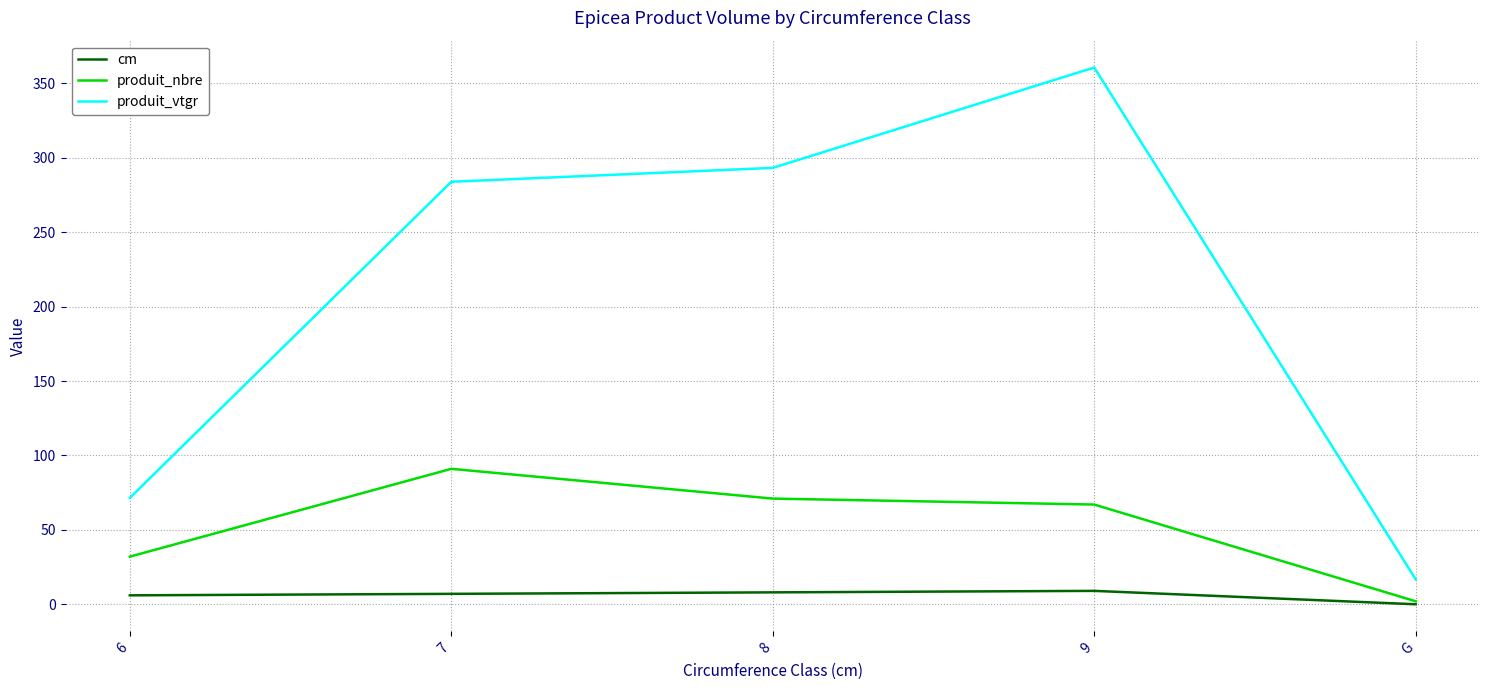

What is the difference between the maximum and minimum values in the produit_vtgr series?

343.9